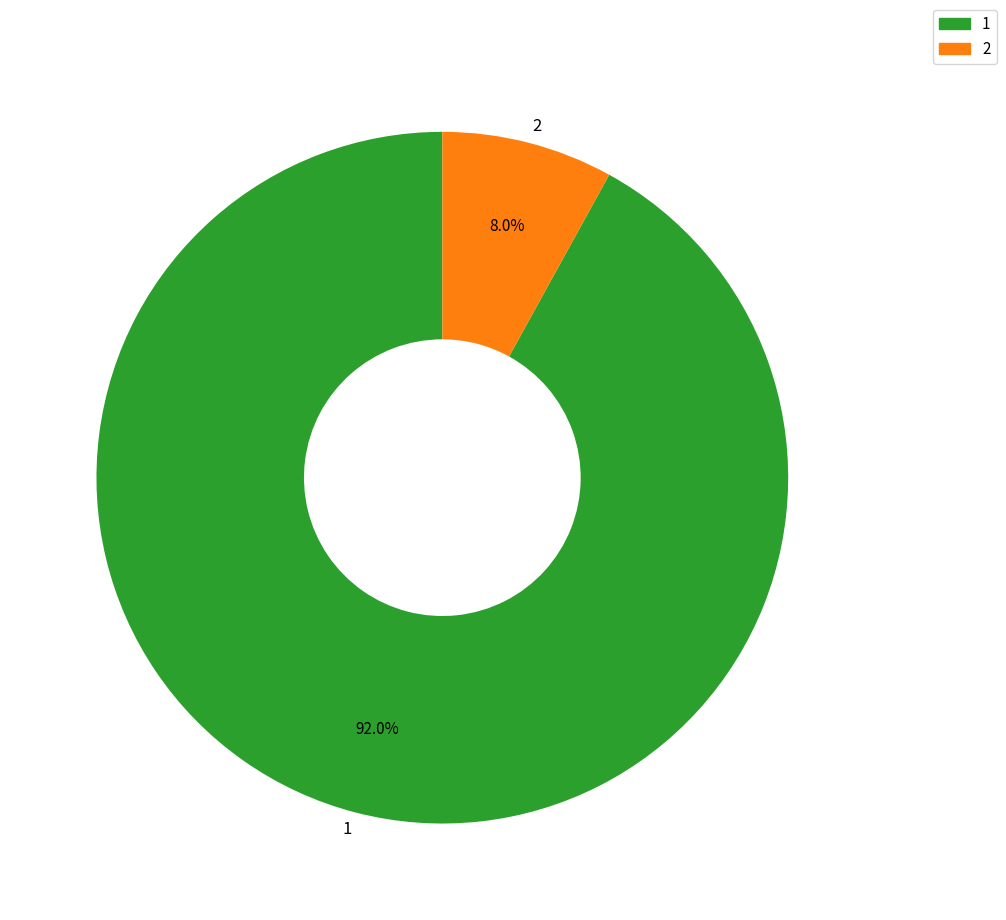

Combined, do 1 and 2 account for over 50%?

Yes